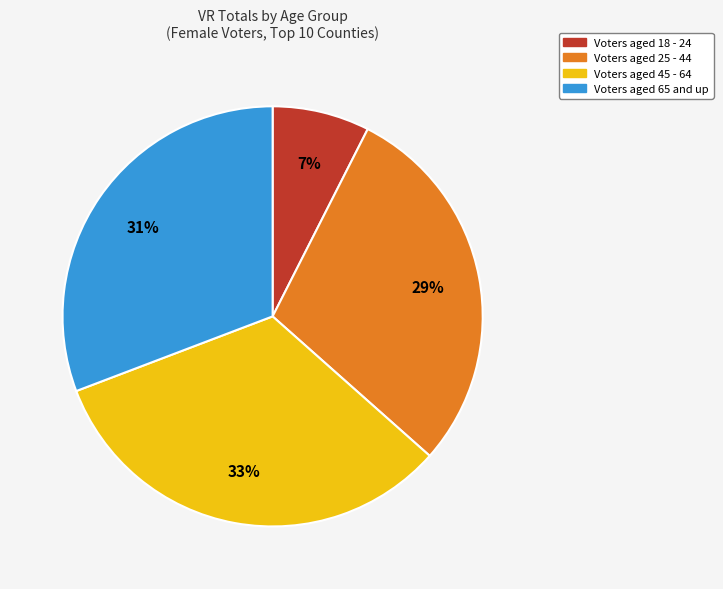

Is there a majority slice in this chart?

No